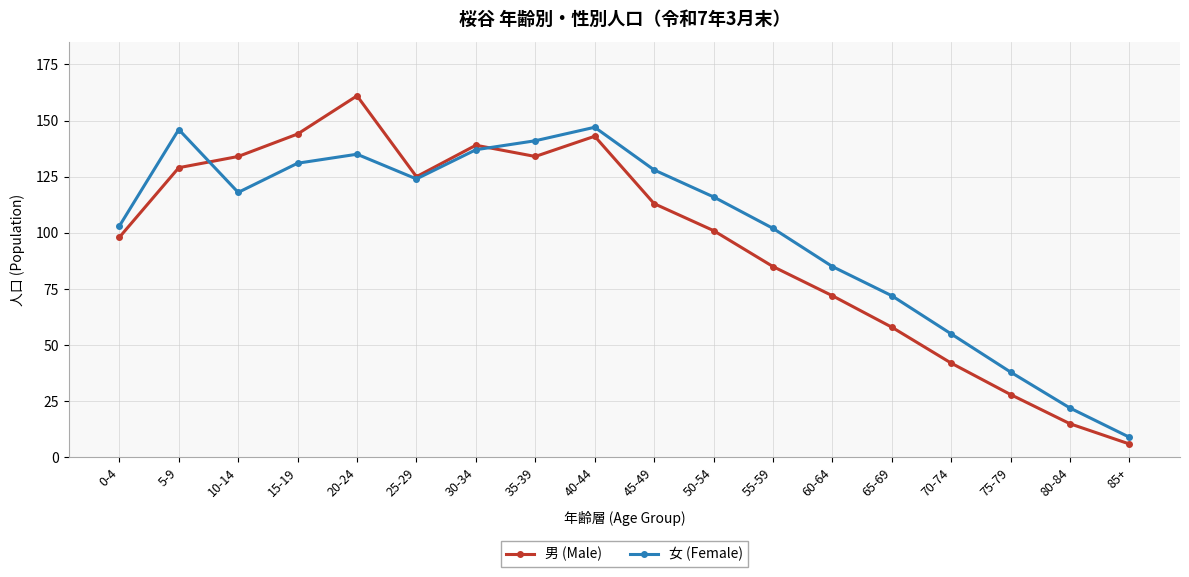

Is it true that 女 (Female) equals 62 at 50-54?

False